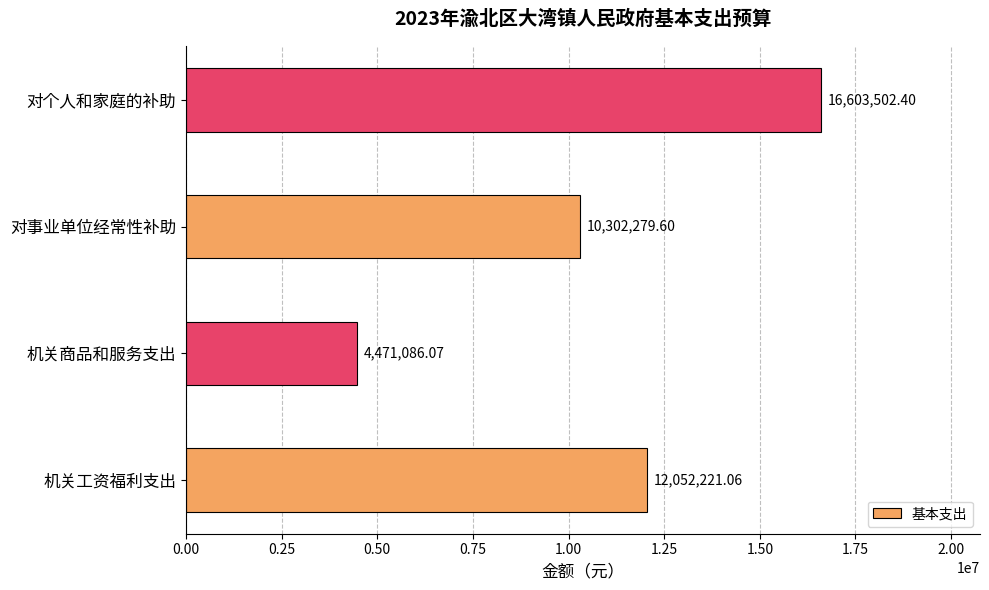

At which label is the value closest to 10537294?

对事业单位经常性补助